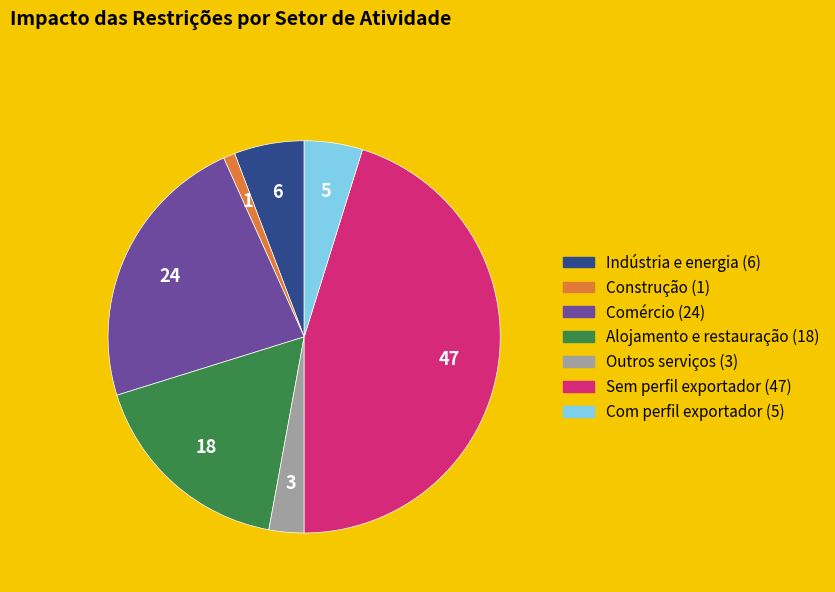

Does any single category account for the majority?

No